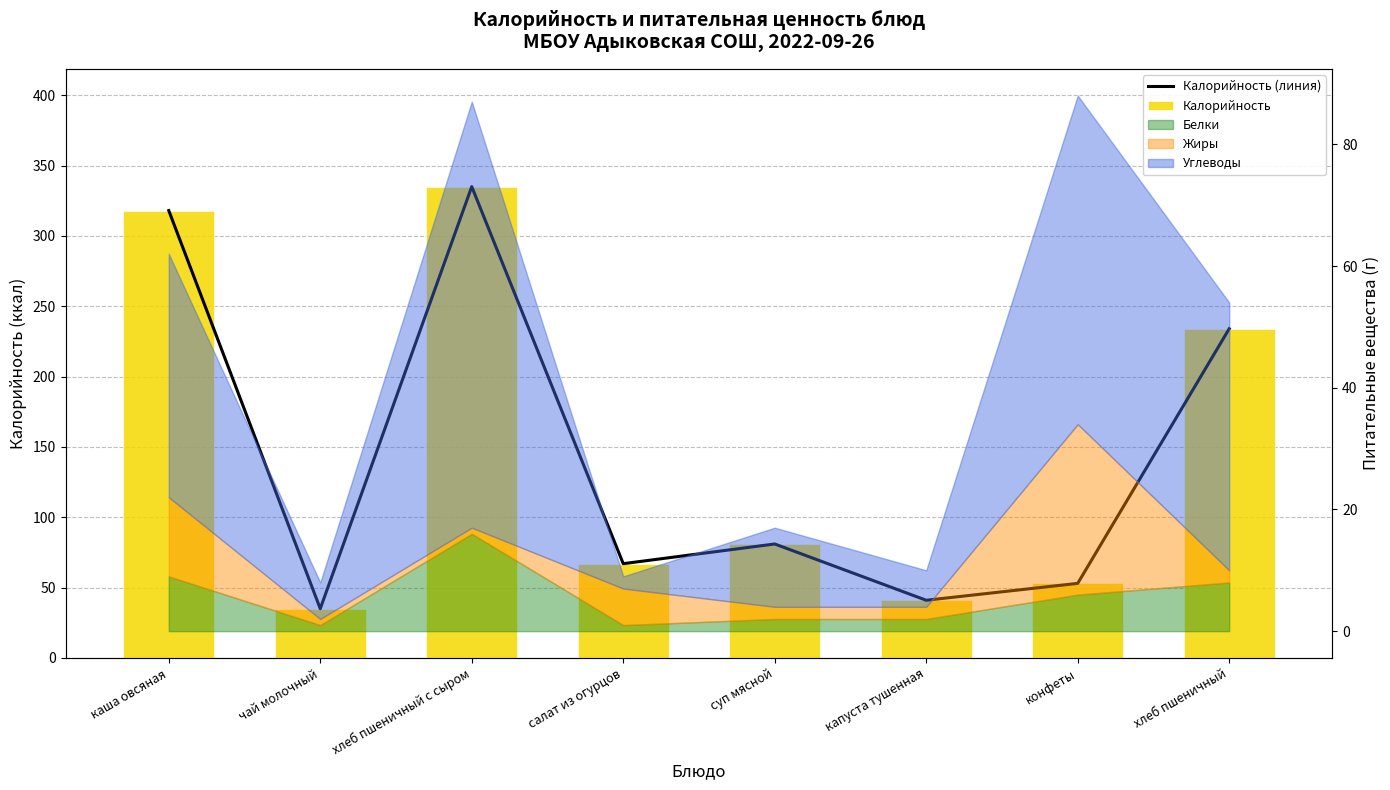

The Калорийность series shows 25 at конфеты. True or false?

False